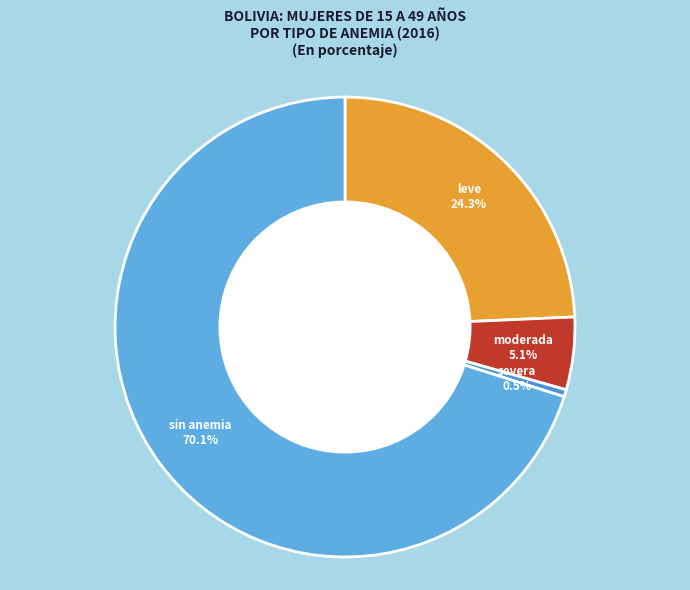

To the nearest percent, what is the average slice percentage?

25%